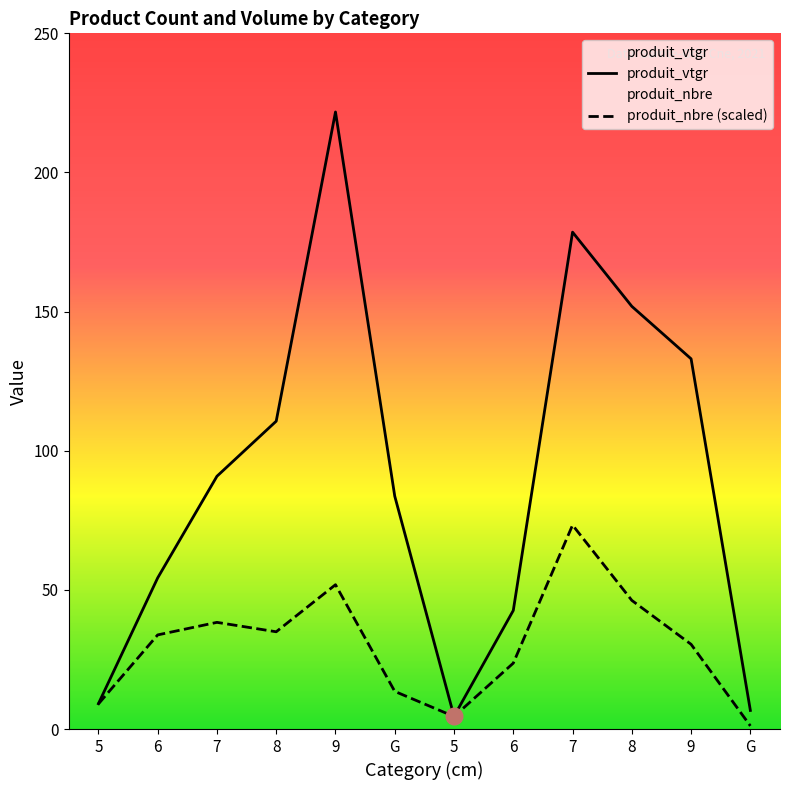

True or false: produit_nbre has a value of 13.5 at G.

True